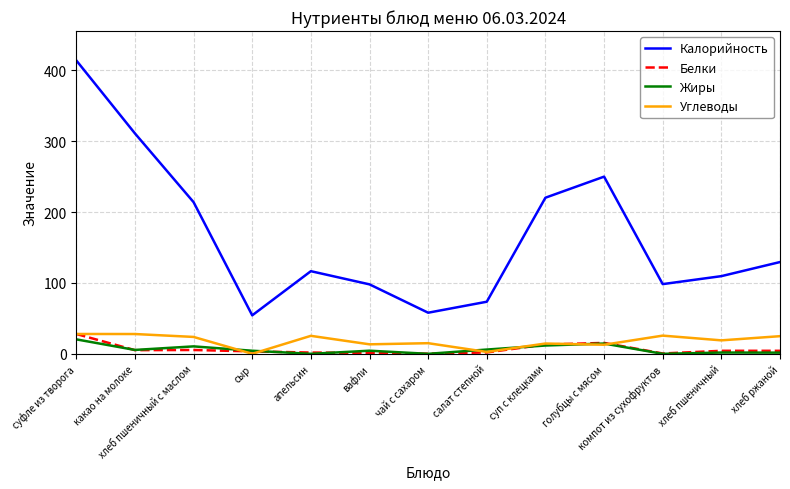

What is the greatest value displayed?

414.0